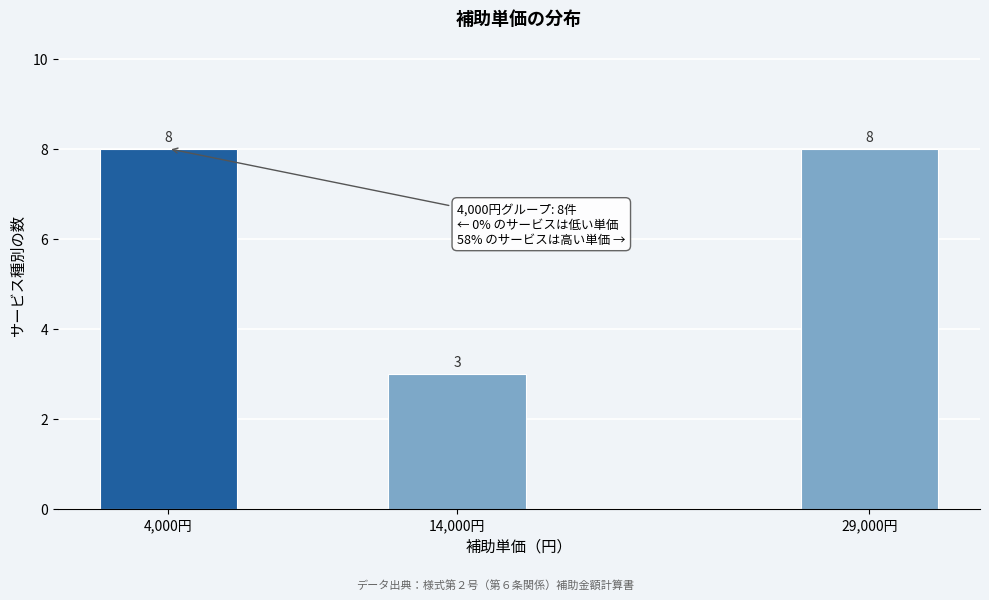

Reading left to right, list all the values displayed in this chart.

8	3	8